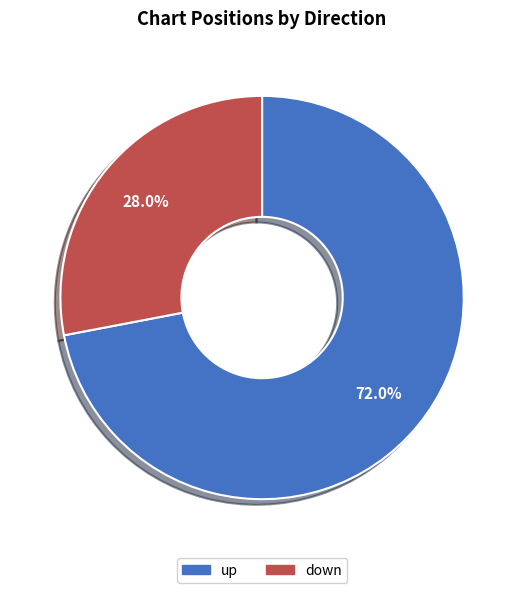

How many segments does this pie chart have?

2